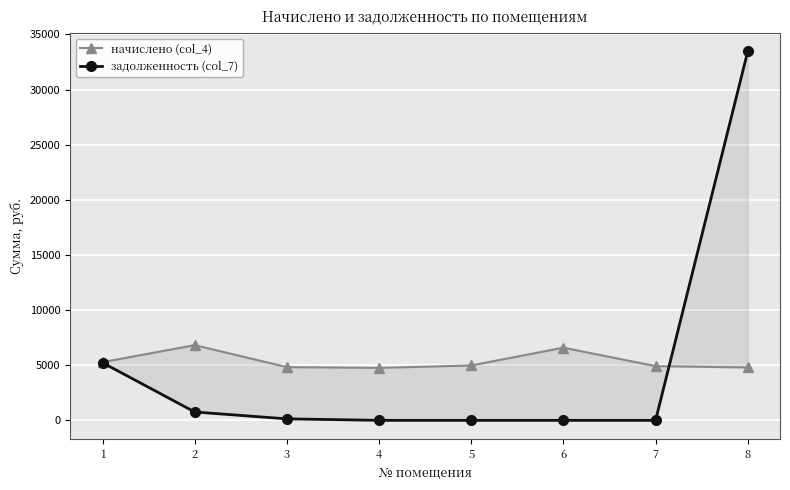

Which label corresponds to the smallest value in the chart?

4